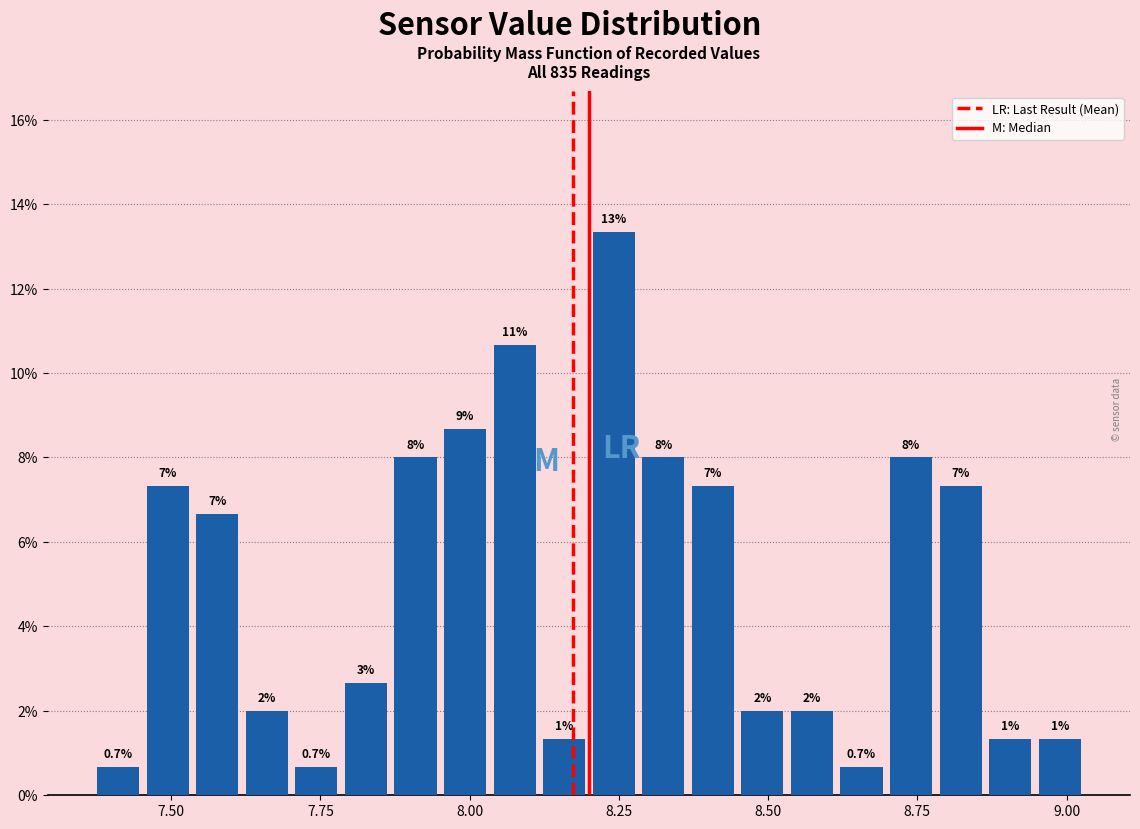

Around what value on the x-axis is the tallest bar? Give the approximate position of its centre, as read against the axis.

8.25